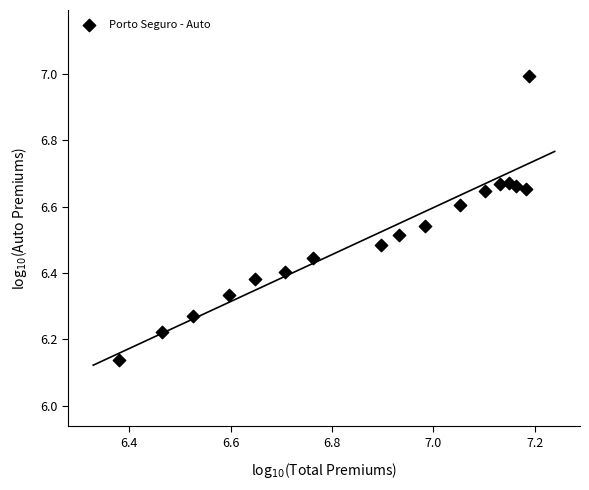

What is the range of Y values (max minus min)?

0.9